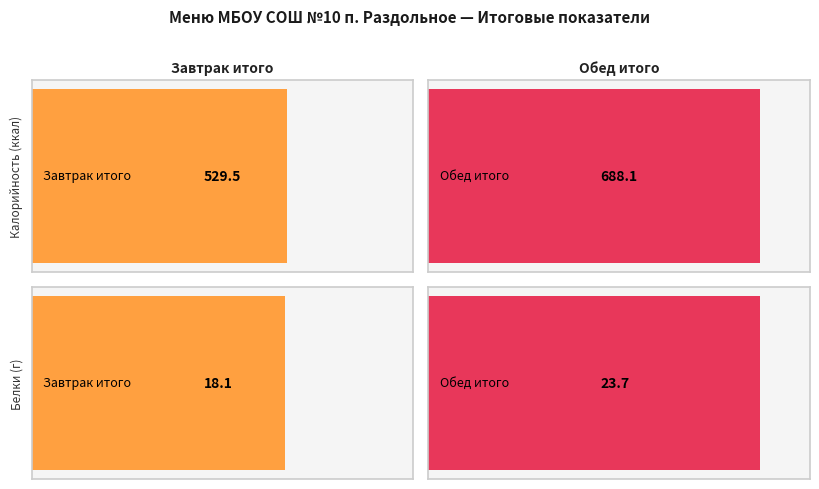

What is the difference between the highest and lowest values at Завтрак?

511.4